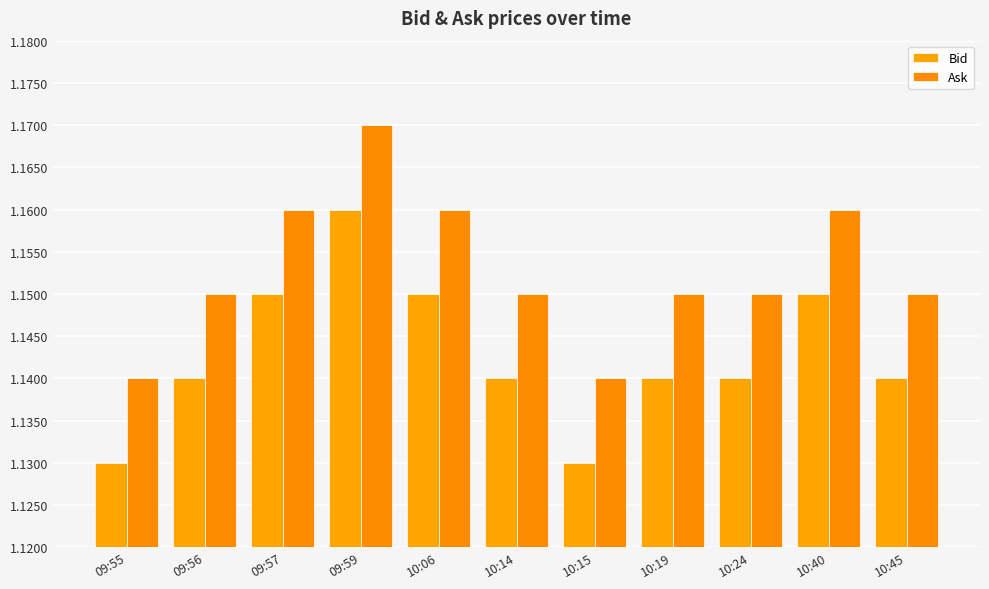

Reading left to right, extract all data points from this chart.

Bid: 09:55=1.1	09:56=1.1	09:57=1.1	09:59=1.2	10:06=1.1	10:14=1.1	10:15=1.1	10:19=1.1	10:24=1.1	10:40=1.1	10:45=1.1
Ask: 09:55=1.1	09:56=1.1	09:57=1.2	09:59=1.2	10:06=1.2	10:14=1.1	10:15=1.1	10:19=1.1	10:24=1.1	10:40=1.2	10:45=1.1